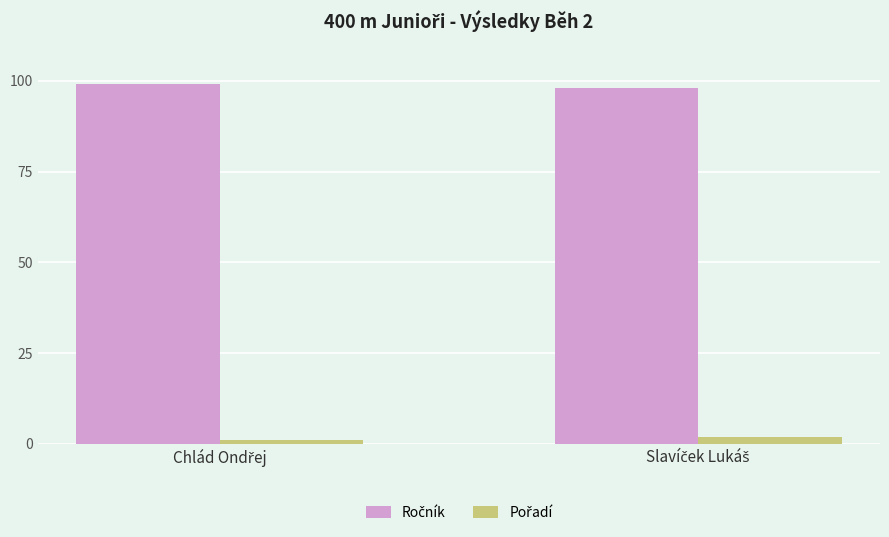

What is the greatest value displayed?

99